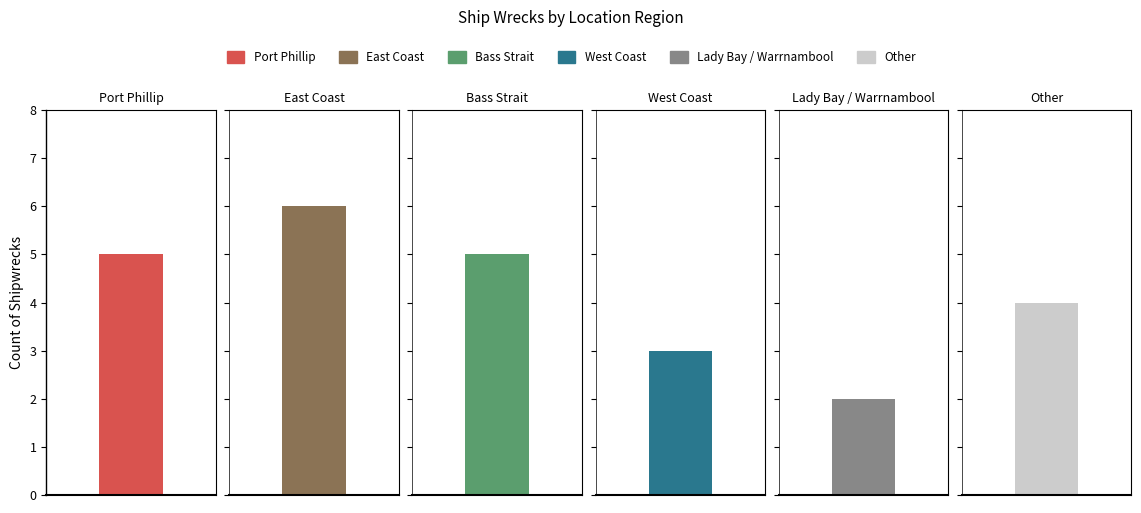

How many values are below 5?

3